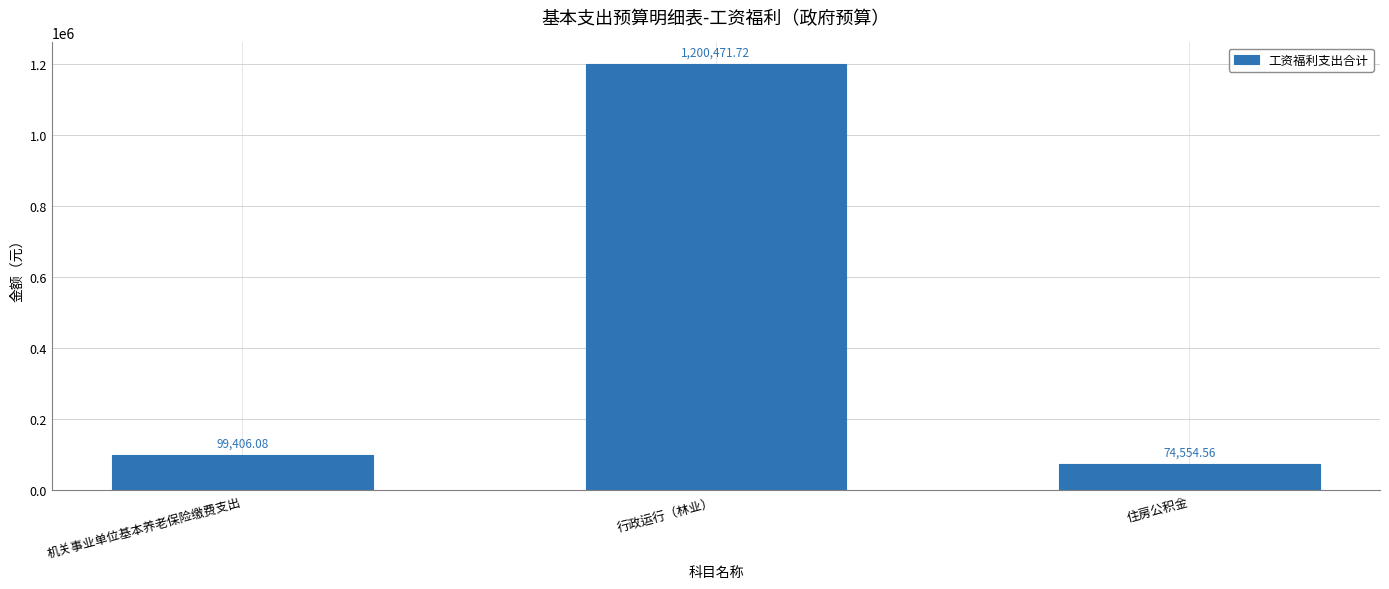

List the labels in order of value, smallest first.

住房公积金, 机关事业单位基本养老保险缴费支出, 行政运行（林业）